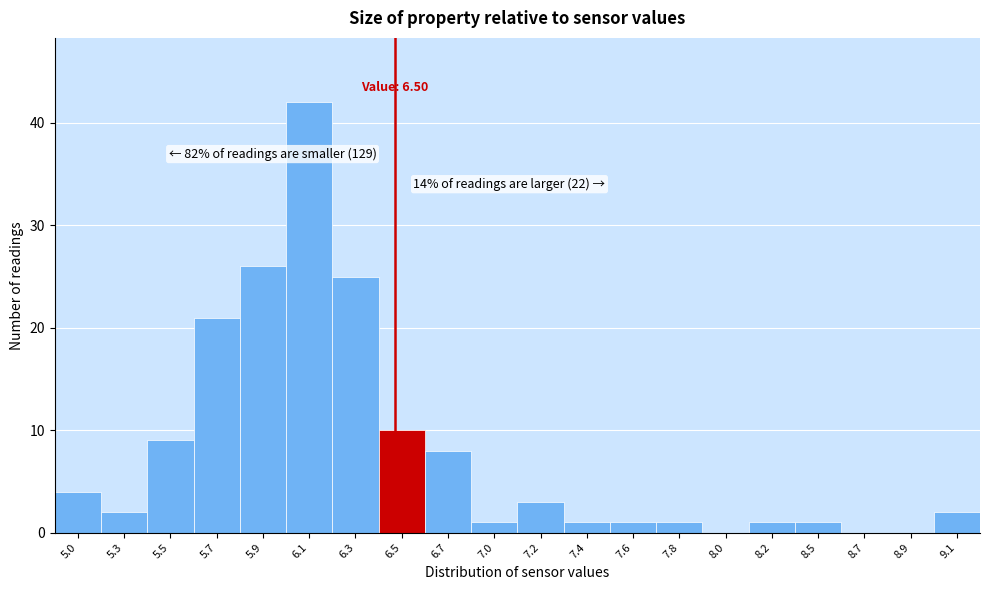

Reading left to right, transcribe all the data shown in this chart.

5.0=4	5.3=2	5.5=9	5.7=21	5.9=26	6.1=42	6.3=25	6.5=10	6.7=8	7.0=1	7.2=3	7.4=1	7.6=1	7.8=1	8.0=0	8.2=1	8.5=1	8.7=0	8.9=0	9.1=2